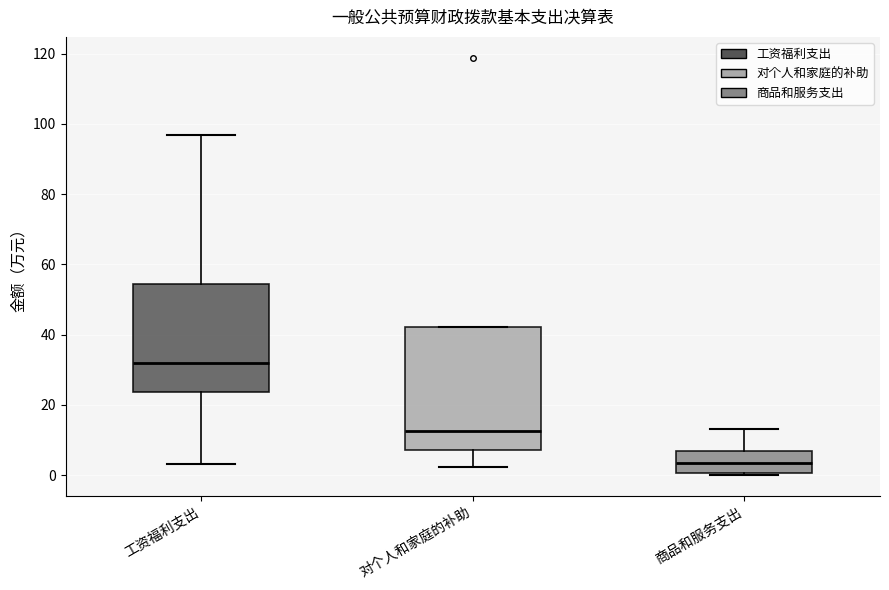

Which box's median line is the lowest?

商品和服务支出